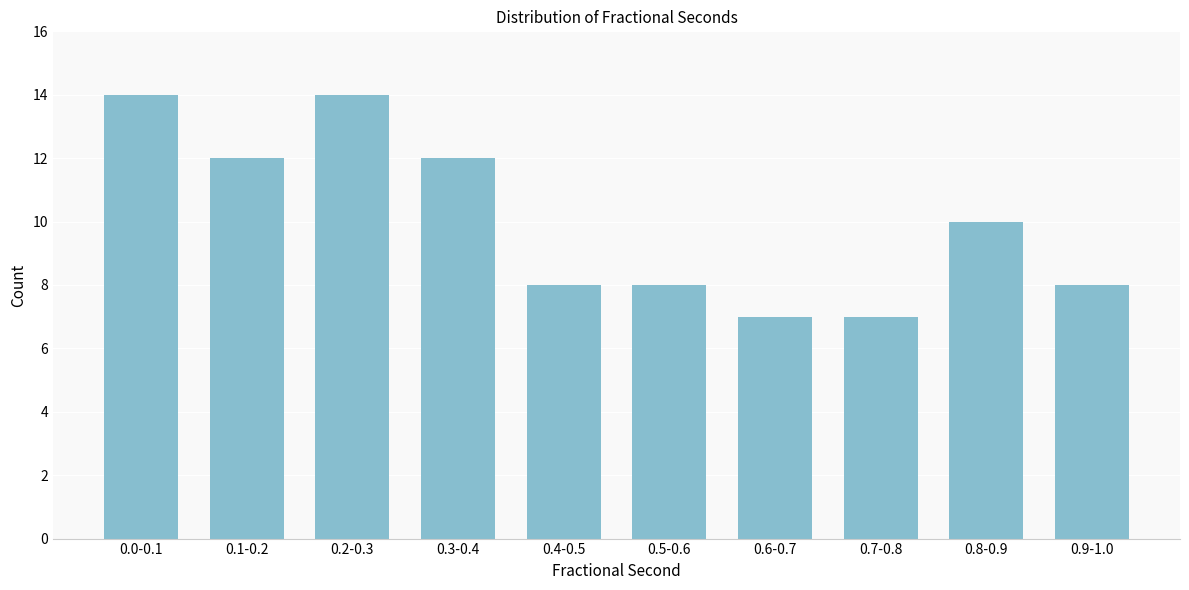

Reading left to right, transcribe all the data shown in this chart.

0.0-0.1=14	0.1-0.2=12	0.2-0.3=14	0.3-0.4=12	0.4-0.5=8	0.5-0.6=8	0.6-0.7=7	0.7-0.8=7	0.8-0.9=10	0.9-1.0=8